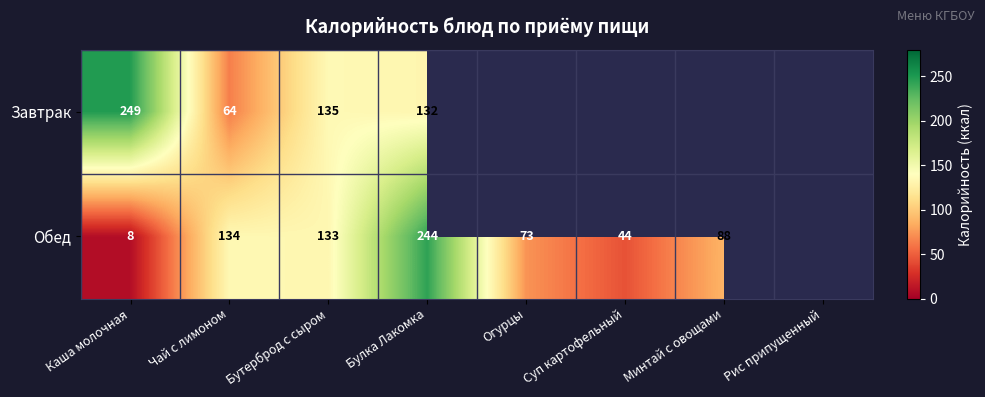

At which category does the chart reach its minimum across all series?

Каша молочная